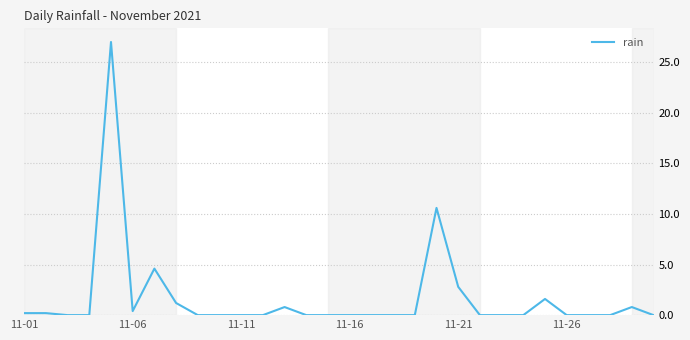

Reading left to right, list all the values displayed in this chart.

0.2	0.2	0.0	0.0	27.0	0.4	4.6	1.2	0.0	0.0	0.0	0.0	0.8	0.0	0.0	0.0	0.0	0.0	0.0	10.6	2.8	0.0	0.0	0.0	1.6	0.0	0.0	0.0	0.8	0.0